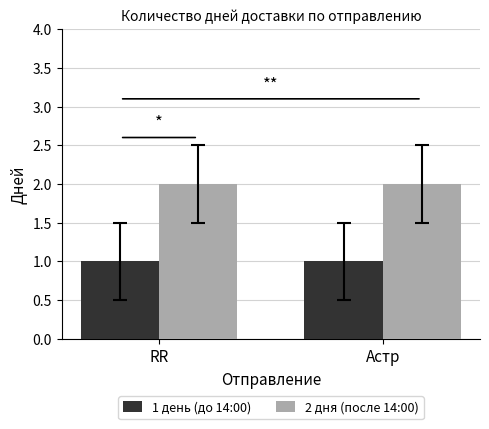

What is the label of the 1st bar from the right?

Астр